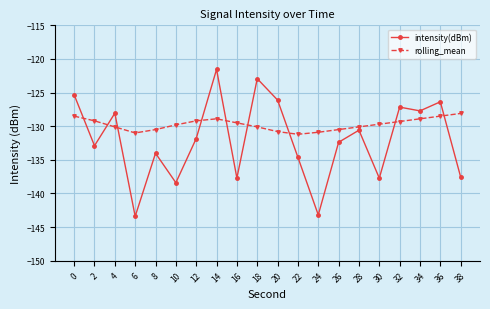

Does the chart have visible grid lines?

Yes